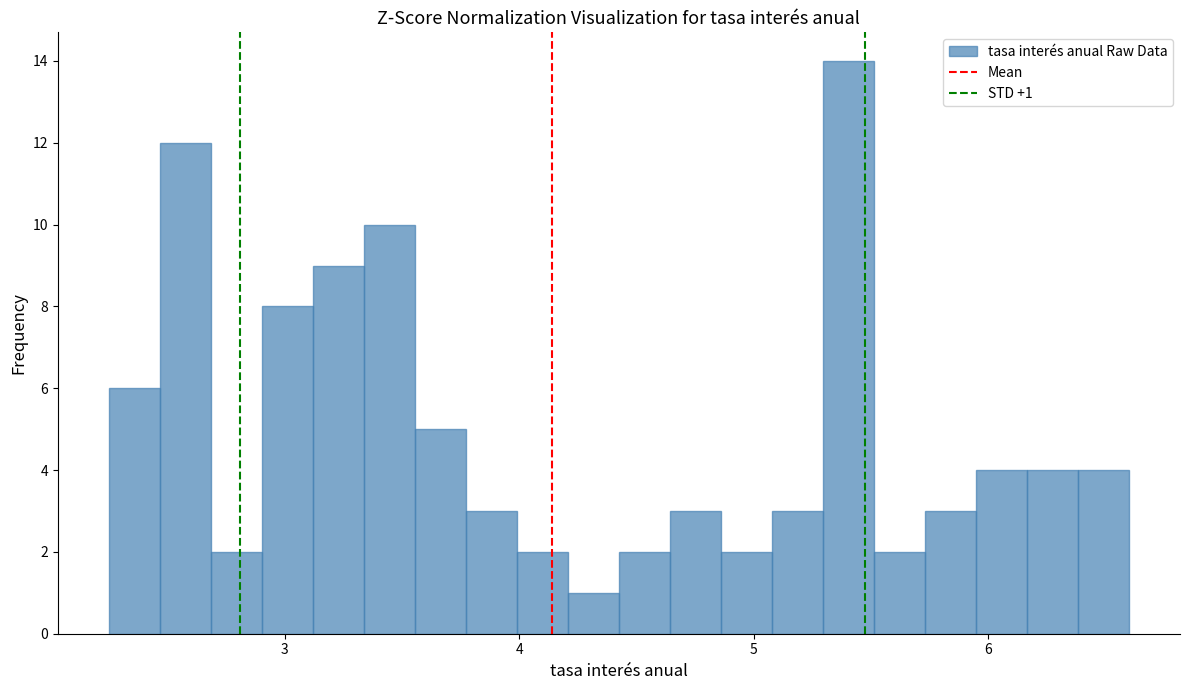

Read against the x-axis, roughly where is the centre of the tallest bar?

5.4